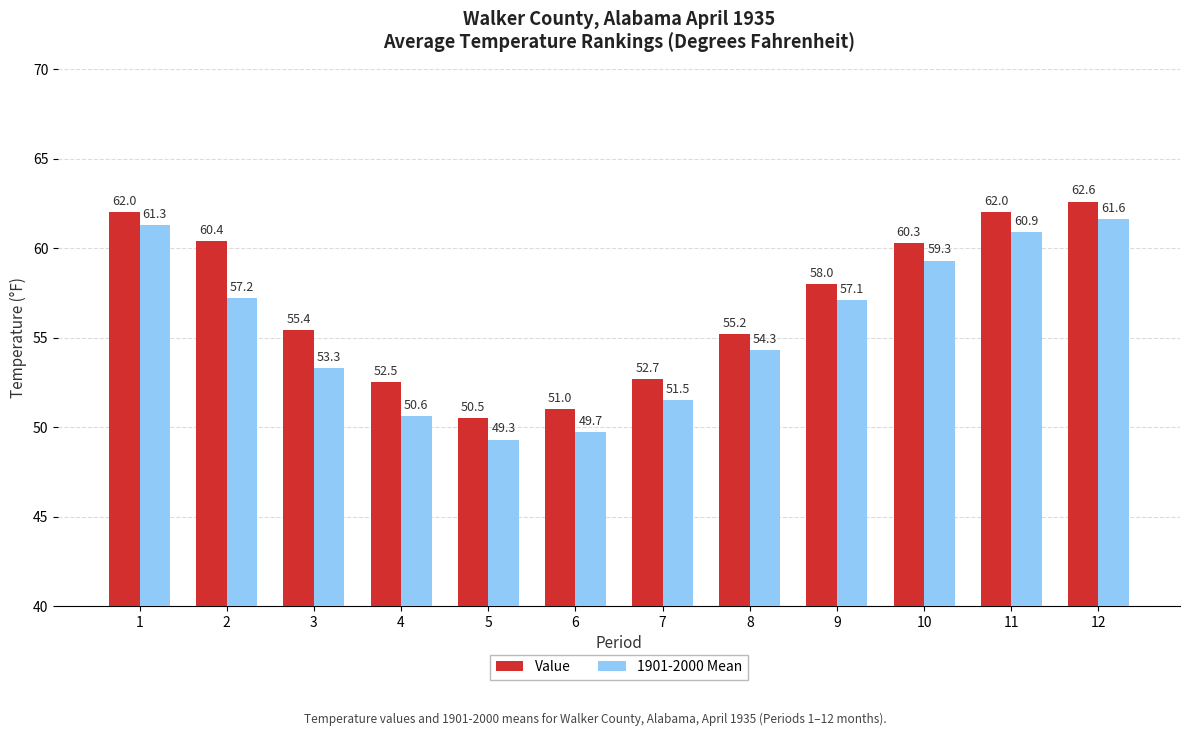

What is the greatest value displayed?

62.6